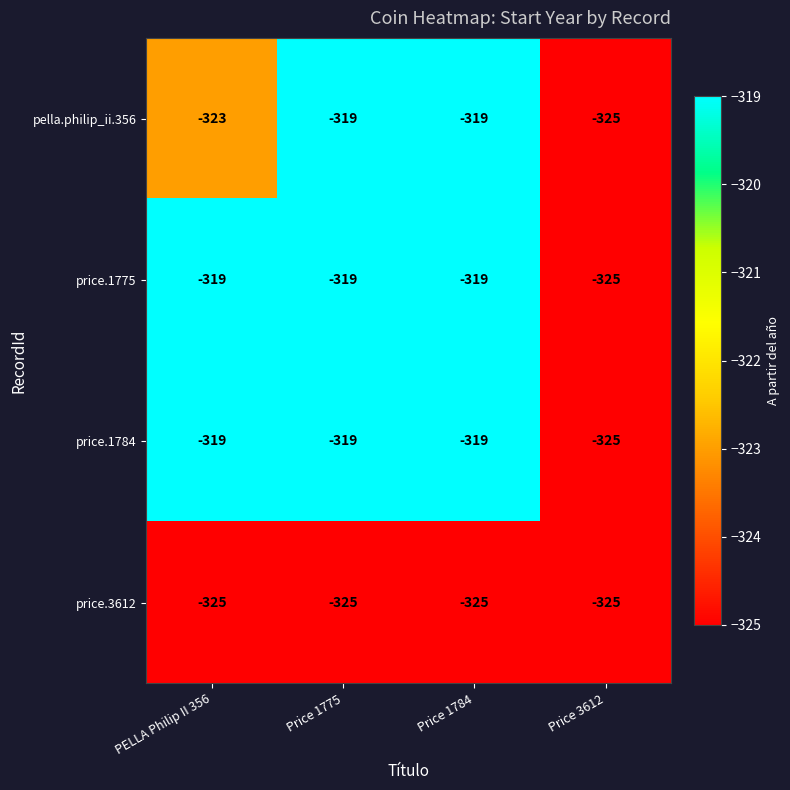

Where is price.3612 nearest to the value -325?

PELLA Philip II 356